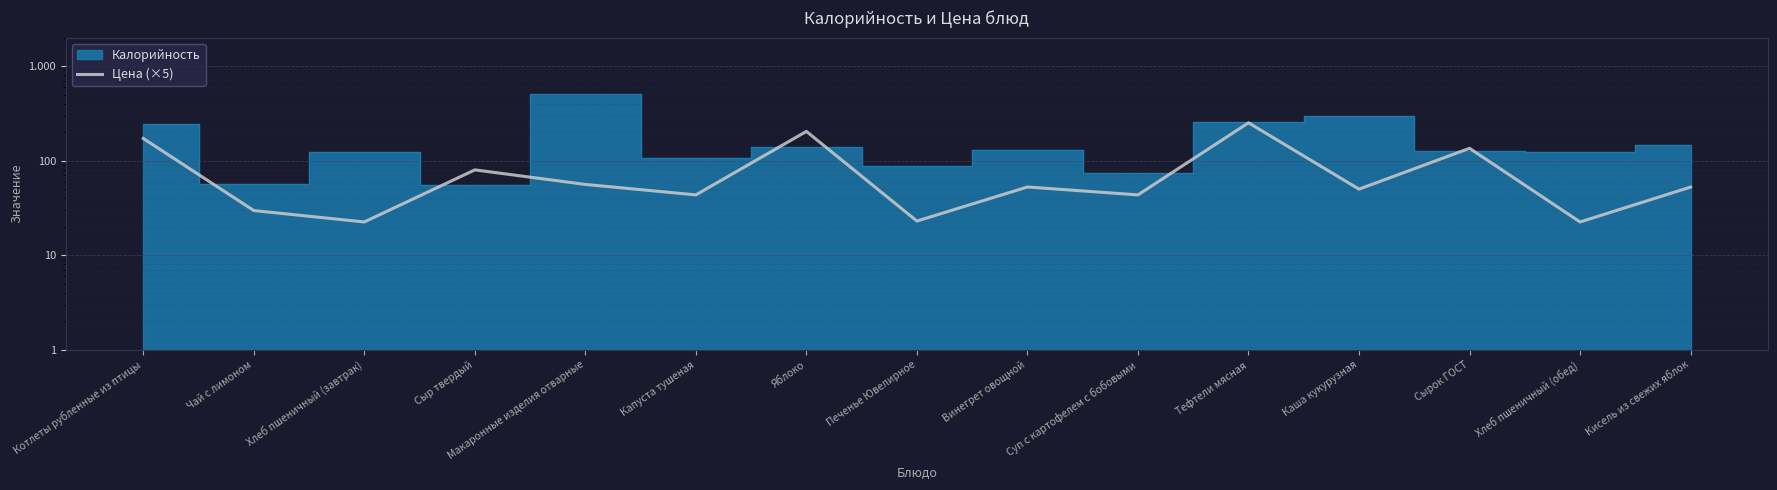

Between Яблоко and Тефтели мясная, which is larger?

Тефтели мясная